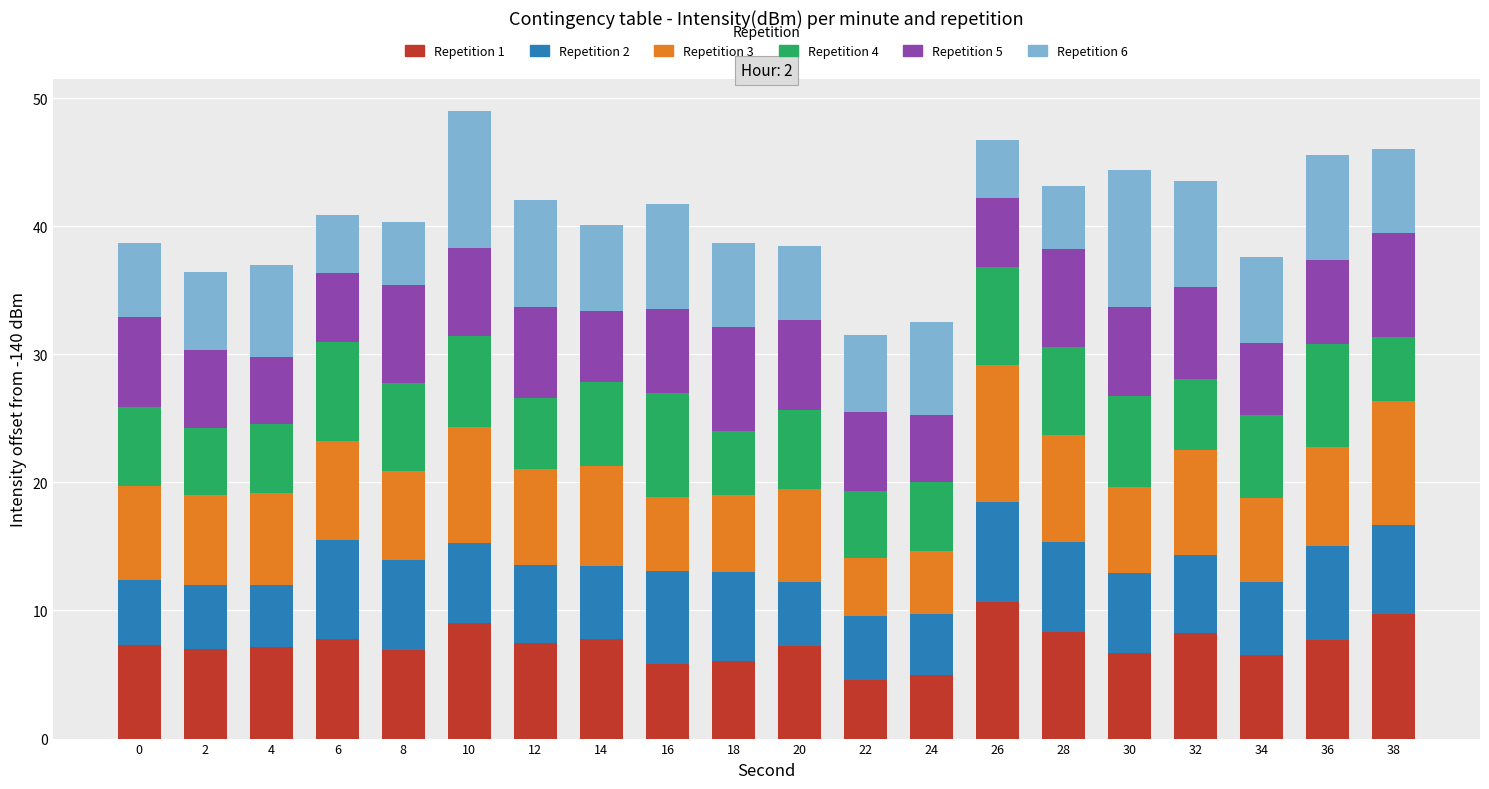

Are the bars grouped side by side (vs. stacked)?

No